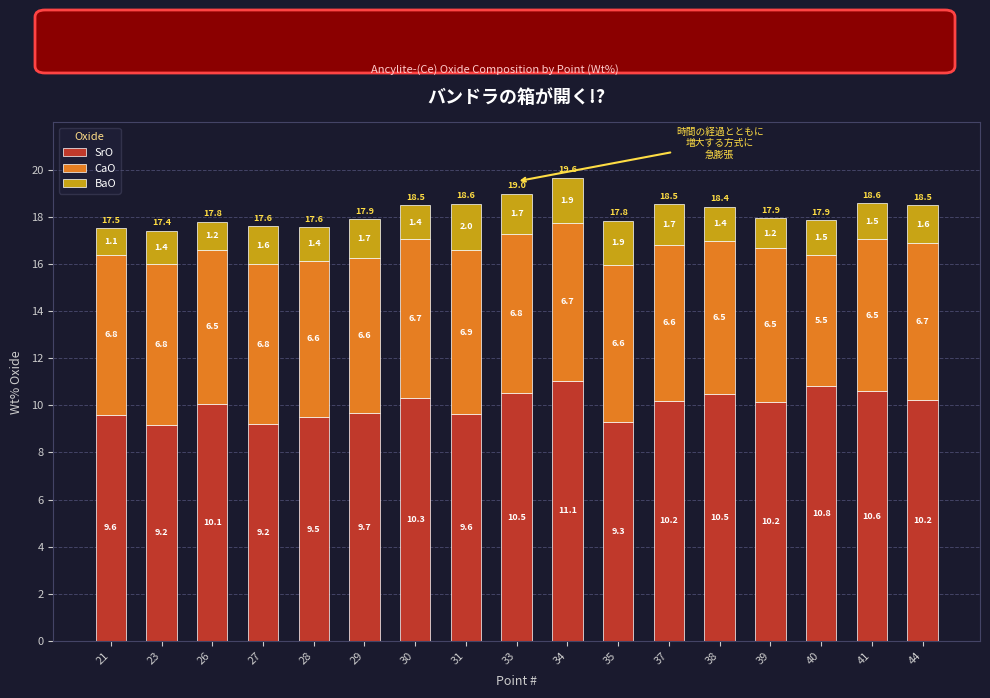

What is the maximum value for SrO?

11.1